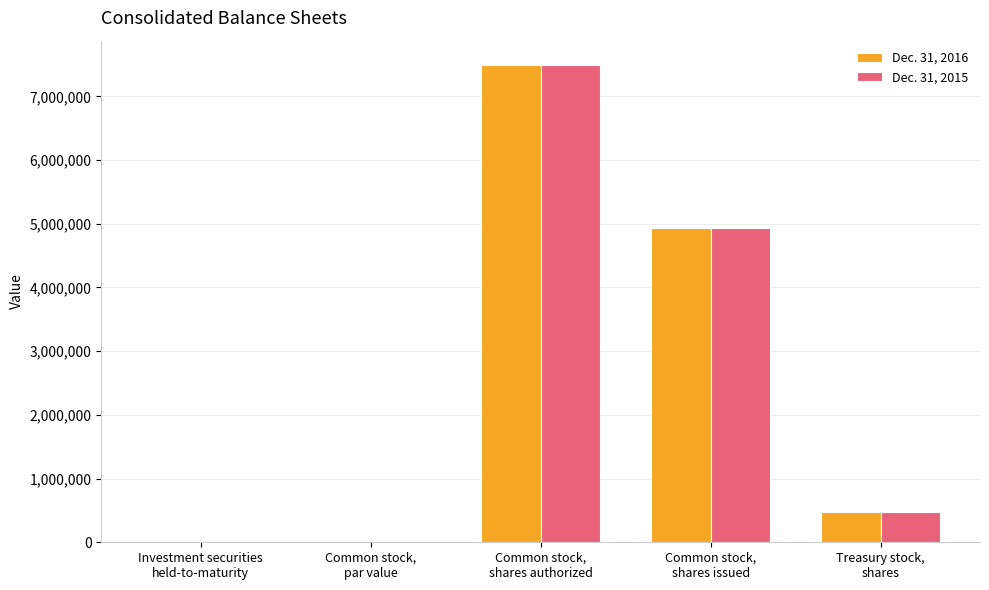

What is the sum of all Dec. 31, 2015 values?

12911517